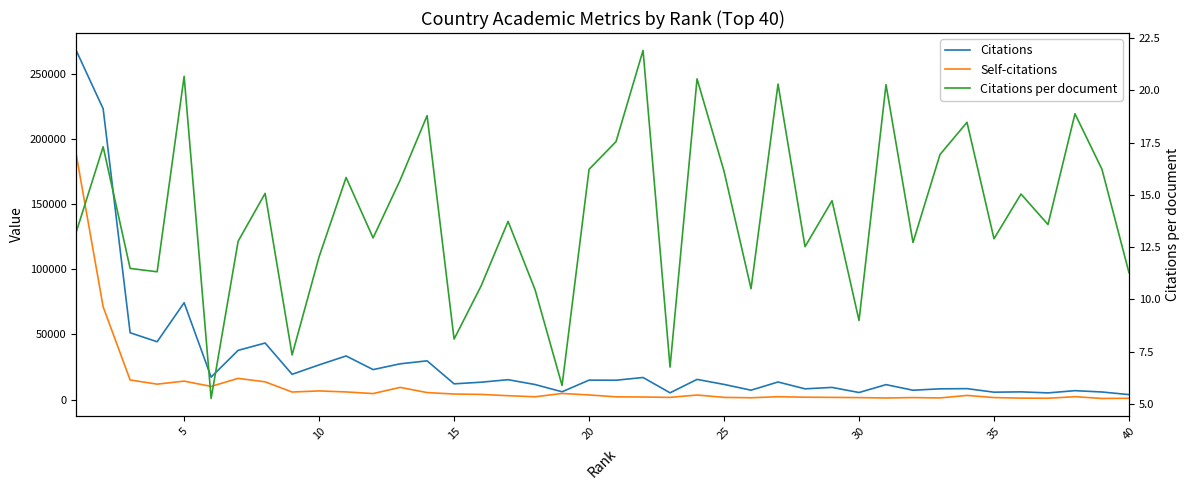

The value of Self-citations at 40 is 9464.4. True or false?

False